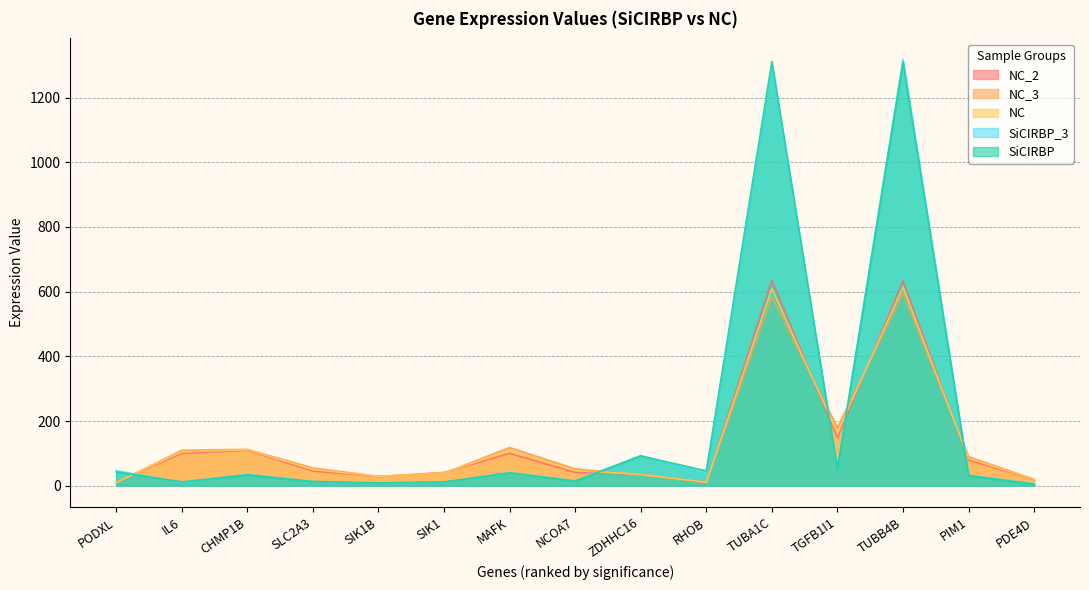

What is the label of the 9th point from the right?

MAFK